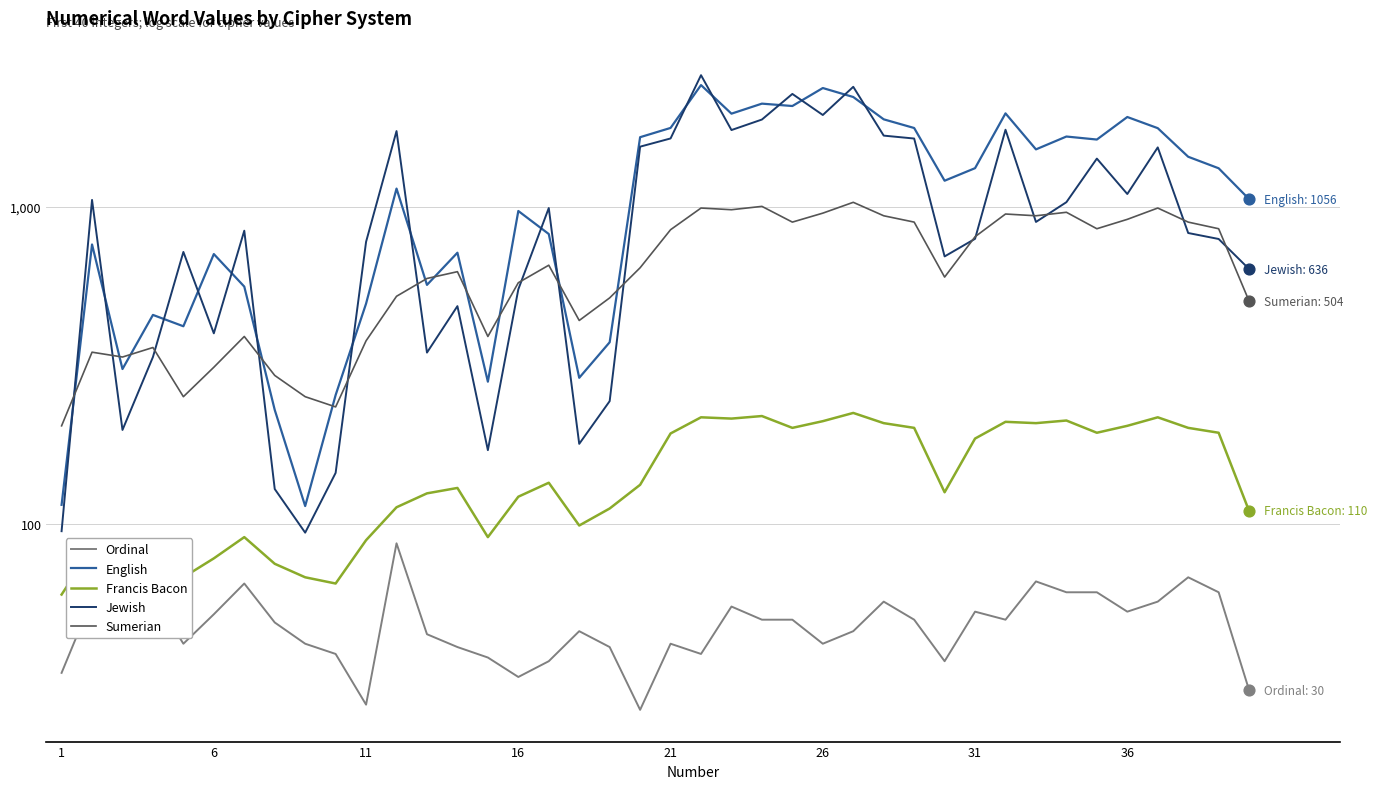

What is the total value across all series at 21?

1502